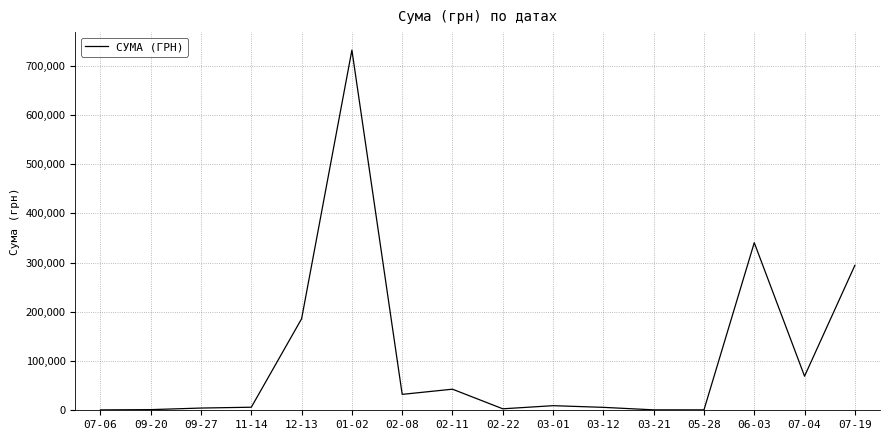

Read the value at 12-13.

185999.9